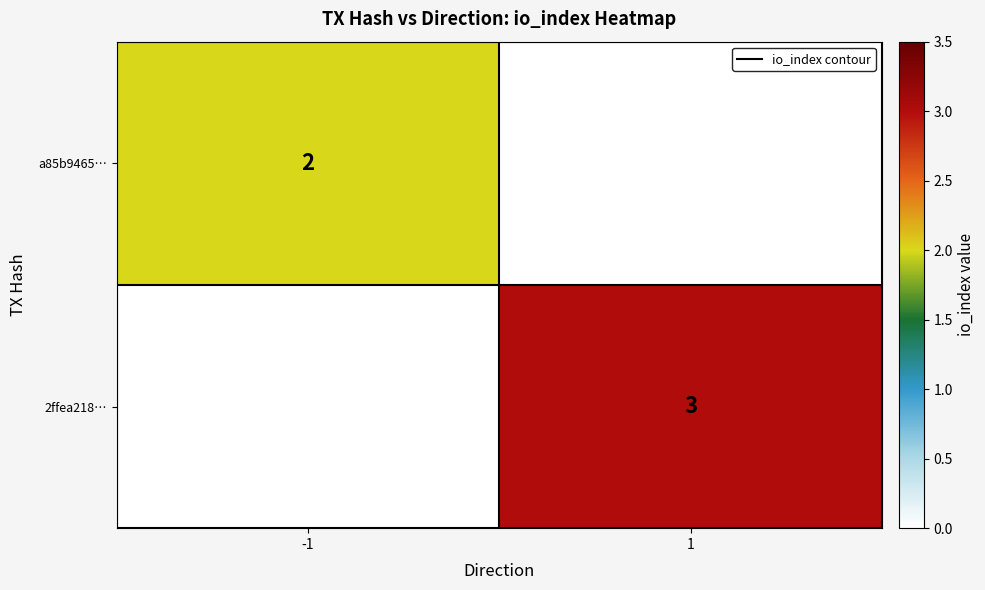

Is it true that a85b9465… equals 2 at -1?

True